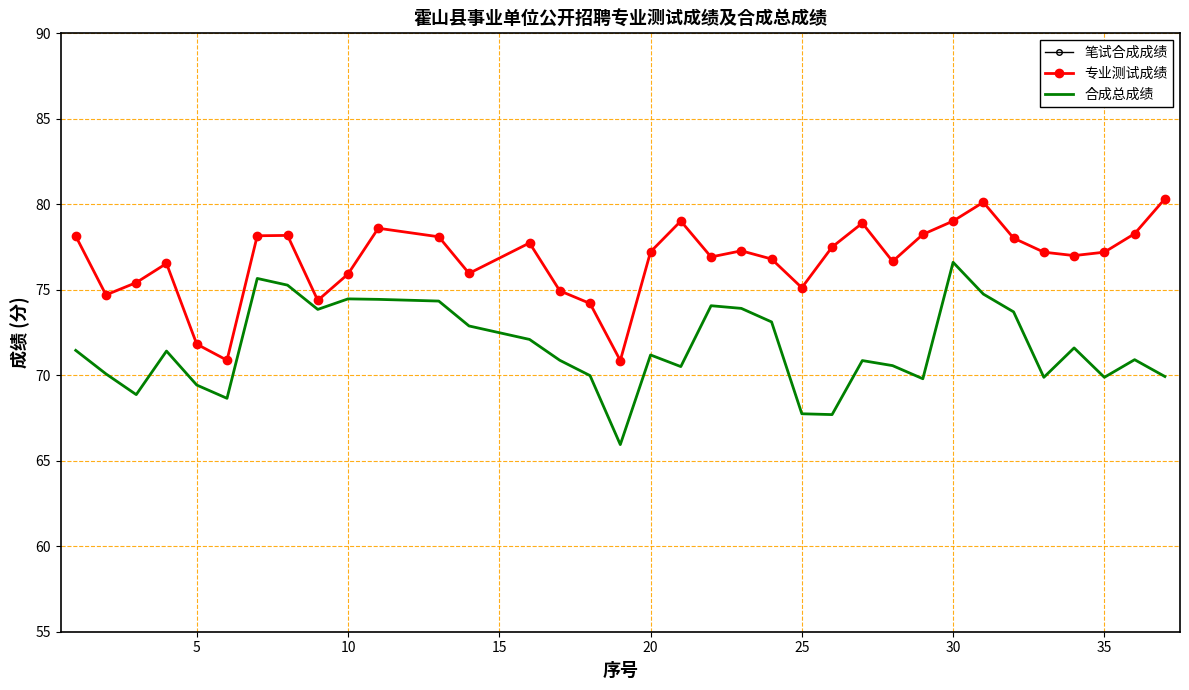

How many times do 合成总成绩 and 笔试合成成绩 cross each other?

4